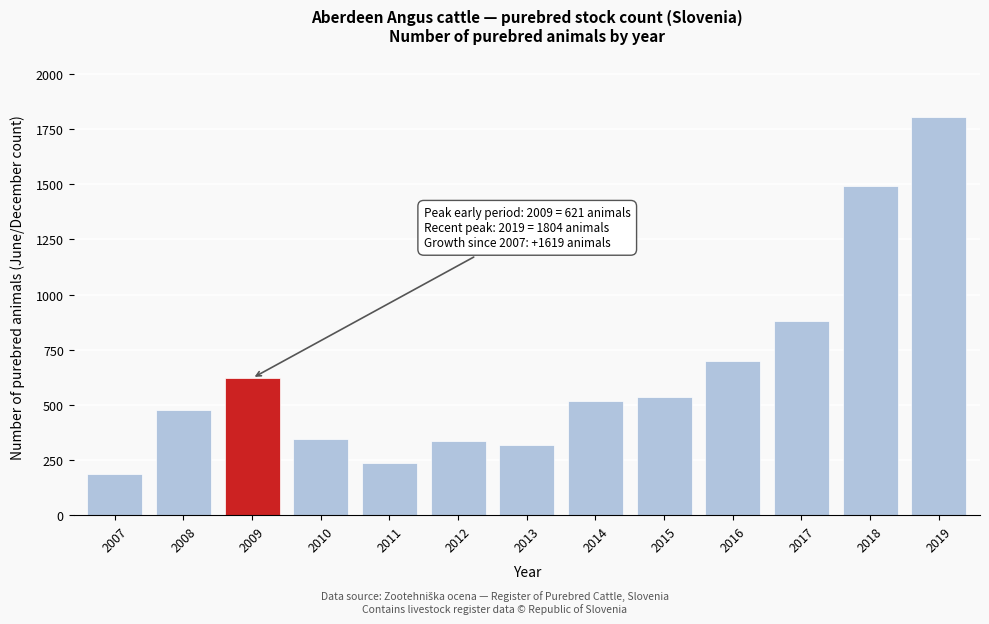

Reading left to right, list all the values displayed in this chart.

185	475	621	345	238	335	316	518	534	698	879	1492	1804